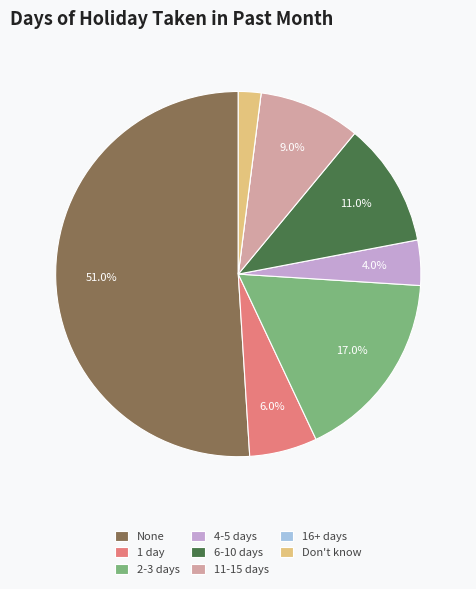

To the nearest percent, what portion does Don't know represent?

2%